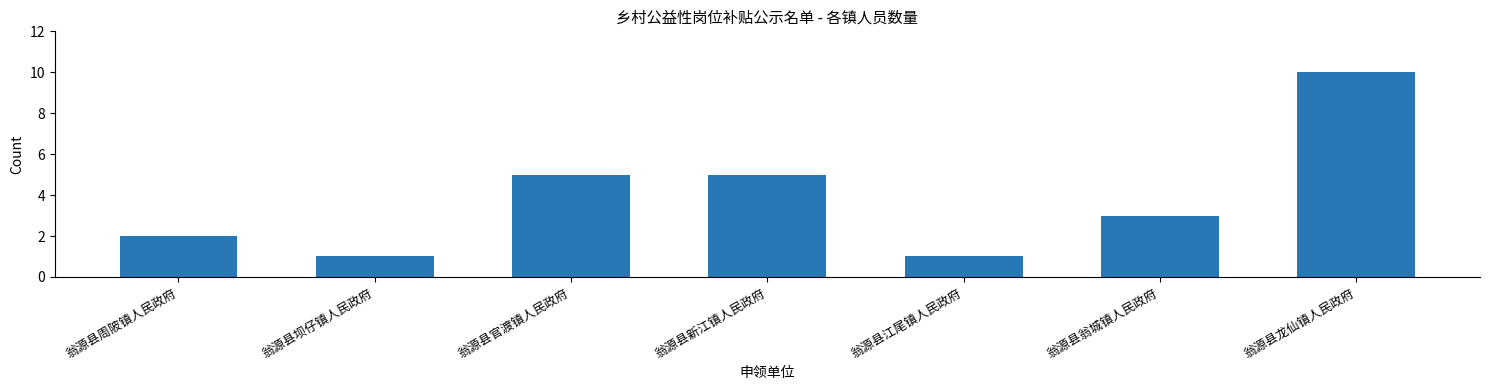

True or false: the data shows 4 at 翁源县周陂镇人民政府.

False